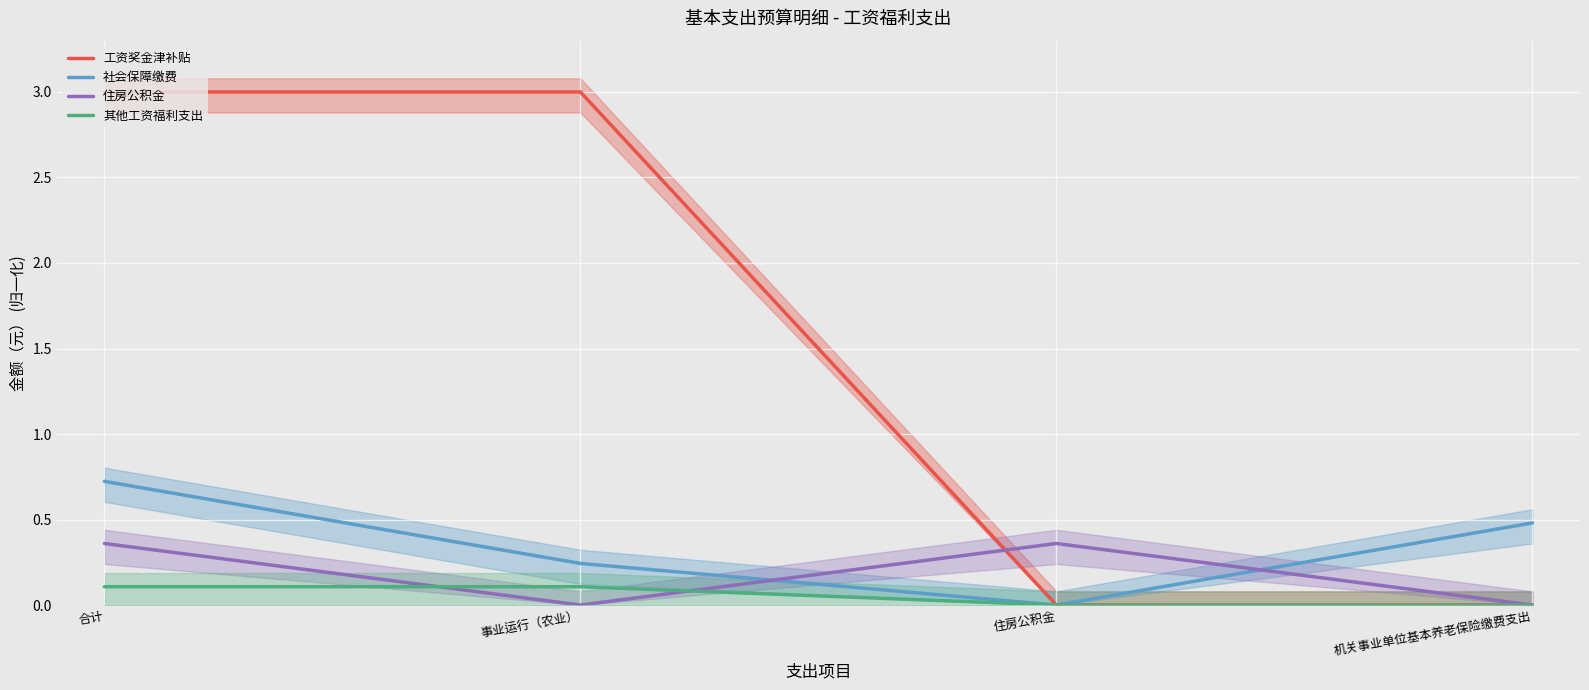

List the series in order of their peak value, highest first.

工资奖金津补贴, 社会保障缴费, 住房公积金, 其他工资福利支出